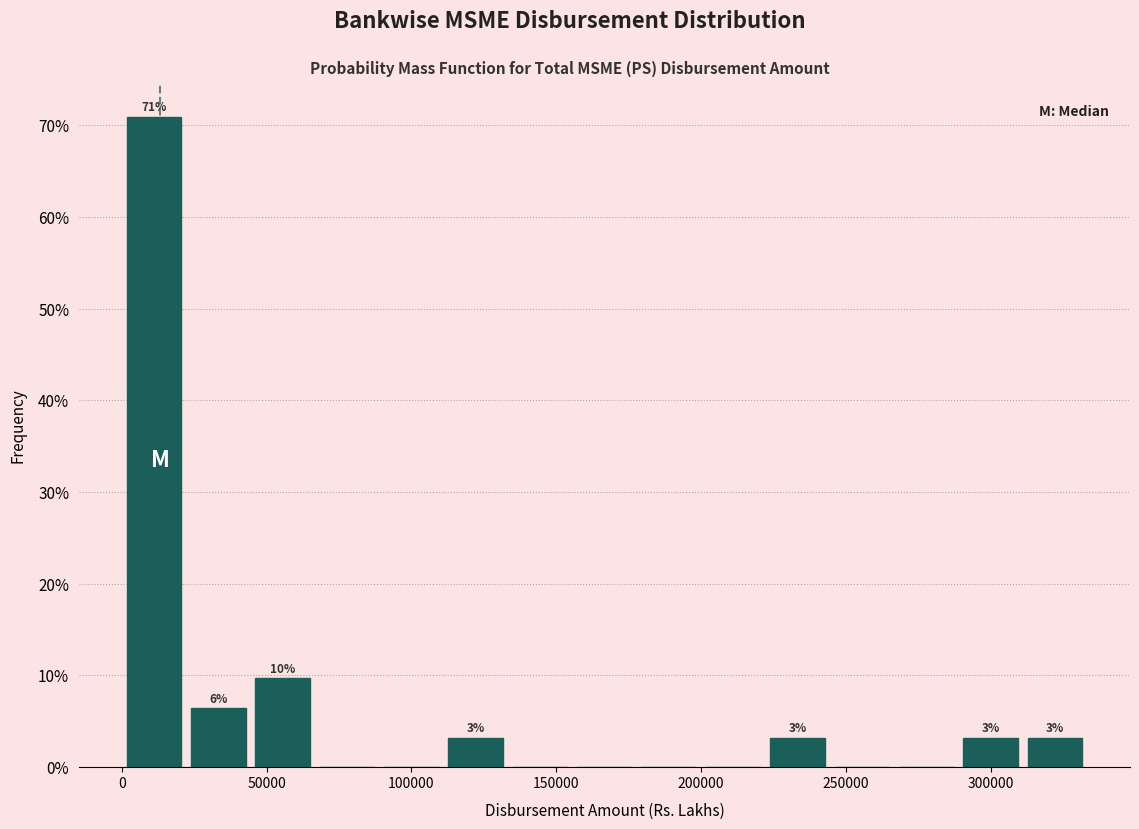

Over which range of the x-axis is the bar tallest?

0 to 20000